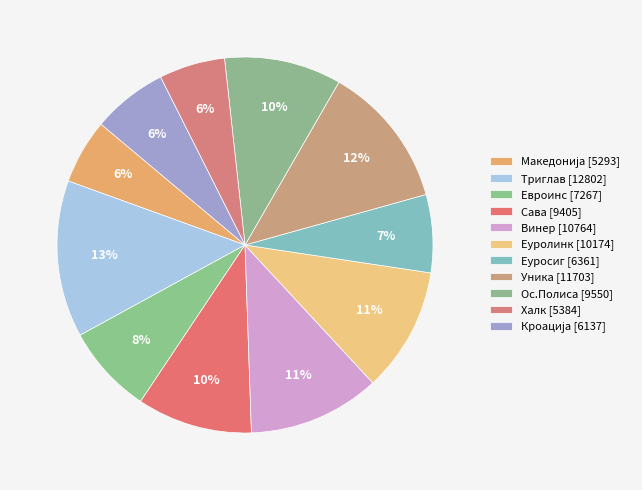

The Еуросиг slice represents 19% of the pie. True or false?

False